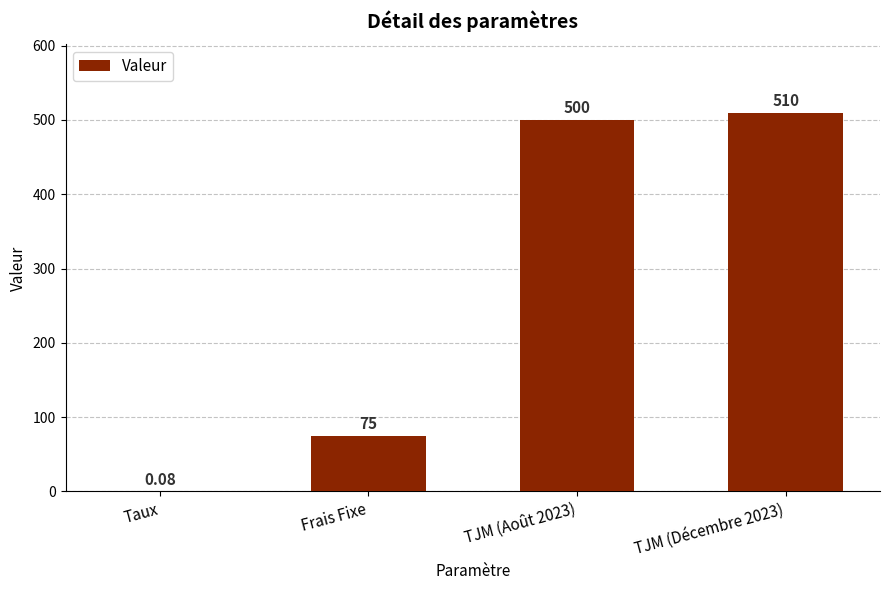

What is the change in value from Frais Fixe to TJM (Août 2023)?

+425.0